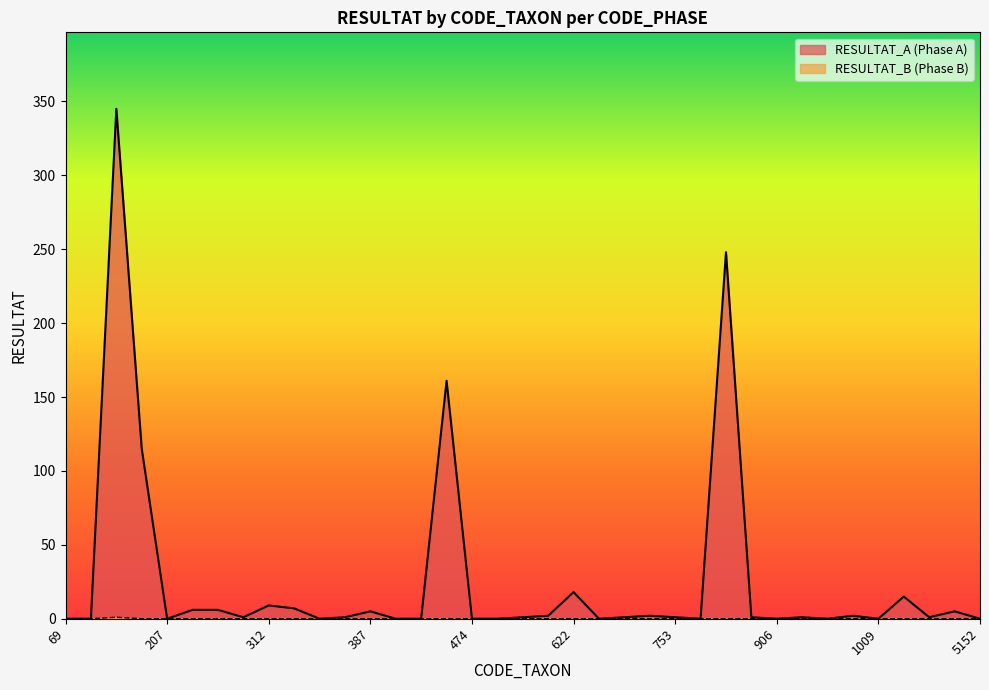

What is the sum of all RESULTAT_B values?

1